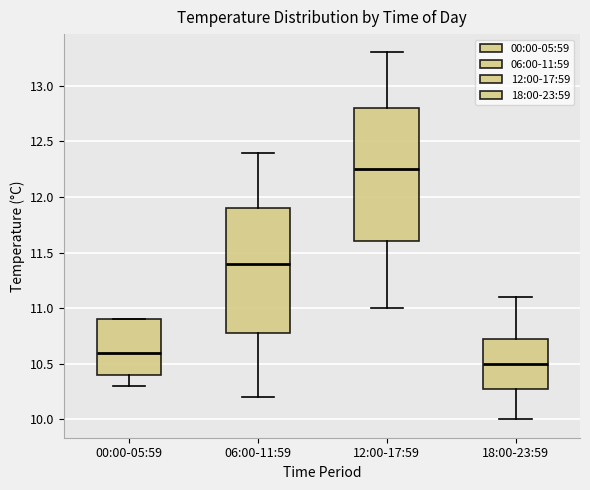

Reading left to right, read every box against the y-axis: the position of its median line, the range the box covers, and the ends of its whiskers. The values are not printed on the chart, so give them approximately, as read against the axis.

00:00-05:59: median 10.60, box 10.40 to 10.90, whiskers 10.30 to 10.90
06:00-11:59: median 11.40, box 10.80 to 11.90, whiskers 10.20 to 12.40
12:00-17:59: median 12.25, box 11.60 to 12.80, whiskers 11.00 to 13.30
18:00-23:59: median 10.50, box 10.30 to 10.75, whiskers 10.00 to 11.10